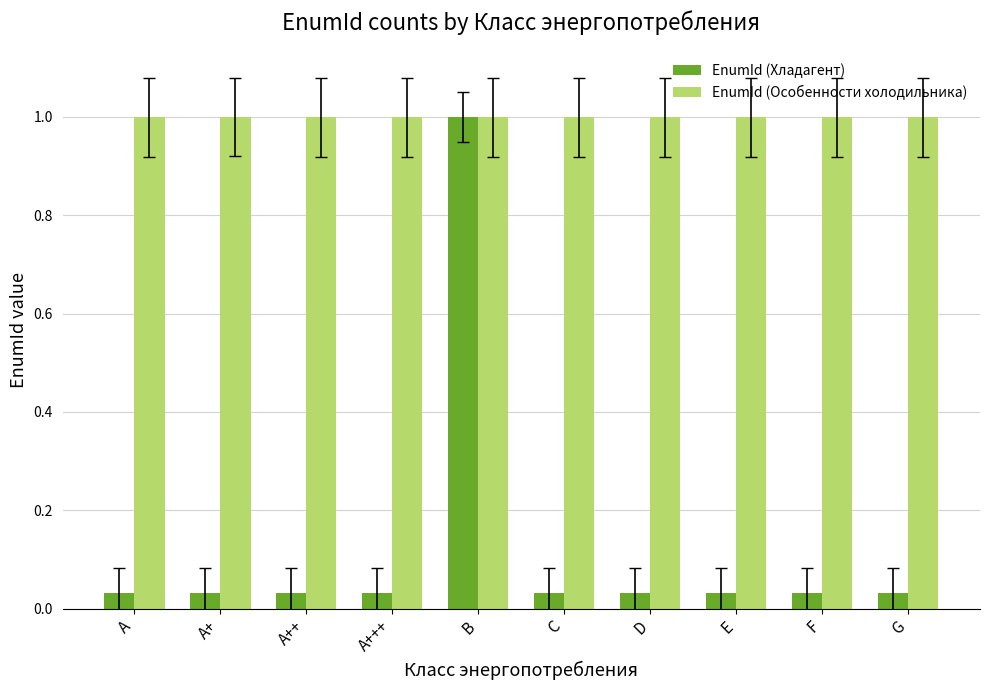

Rank the series by their average value, from lowest to highest.

EnumId (Хладагент), EnumId (Особенности холодильника)